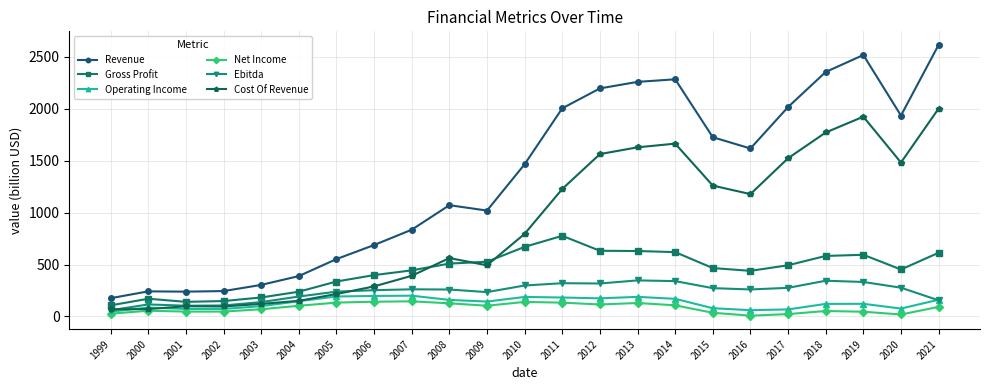

Is this an area chart (filled region under the line)?

No